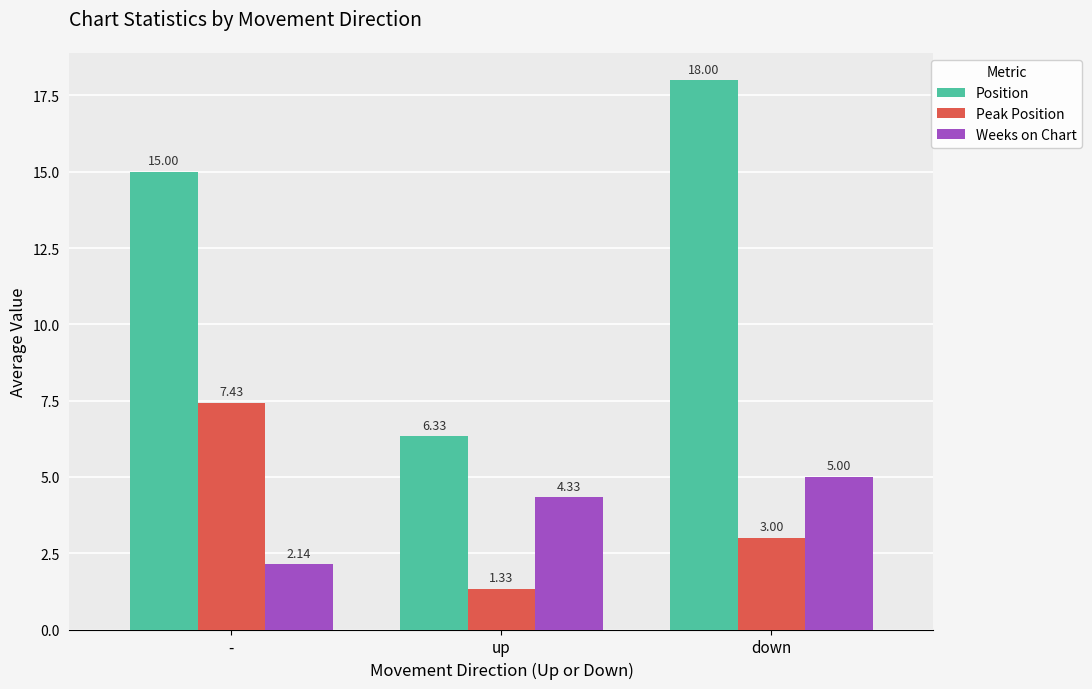

Which label corresponds to the smallest value in the chart?

up